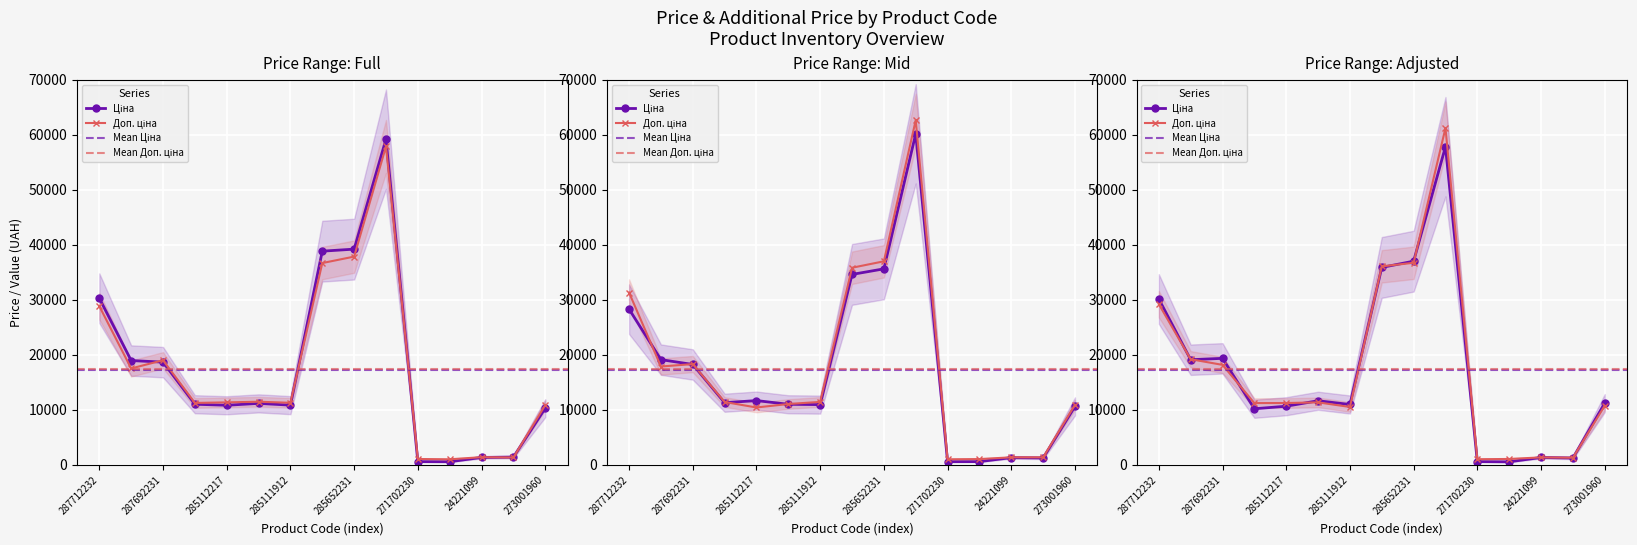

True or false: Ціна has more than 1 points higher than both neighbors.

True